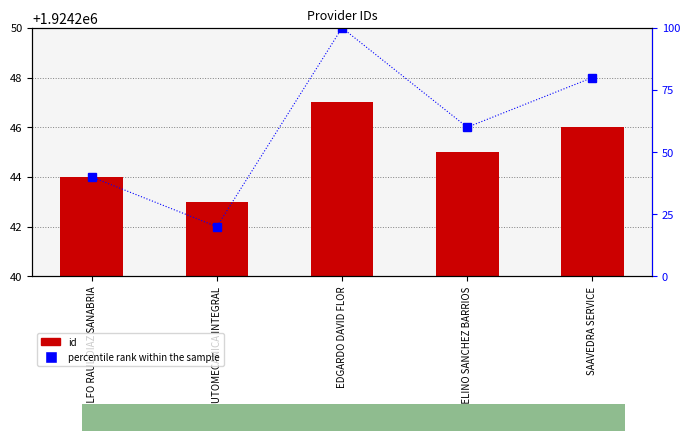

Reading left to right, extract all data points from this chart.

id: 1924244	1924243	1924247	1924245	1924246
percentile rank within the sample: 40	20	100	60	80